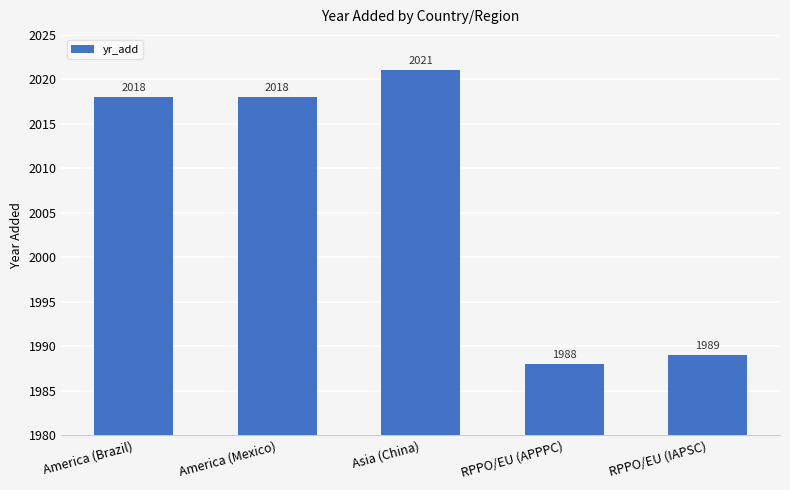

What is the minimum value shown in the chart?

1988